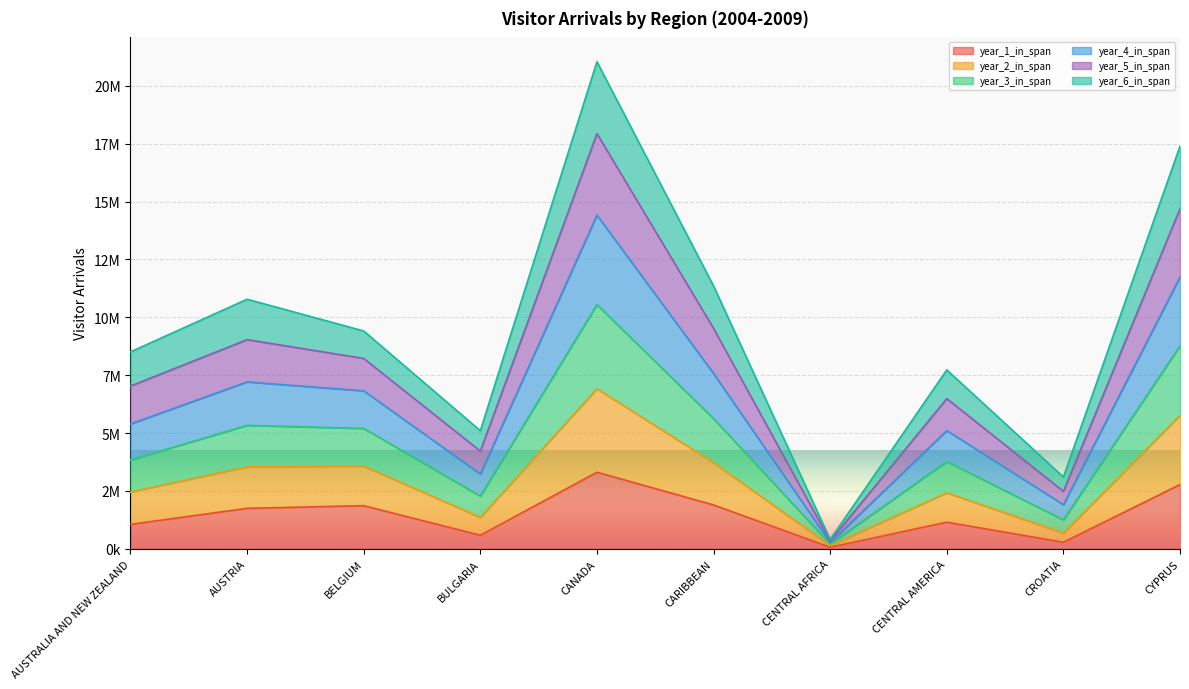

Where is the first local maximum for year_5_in_span?

AUSTRIA